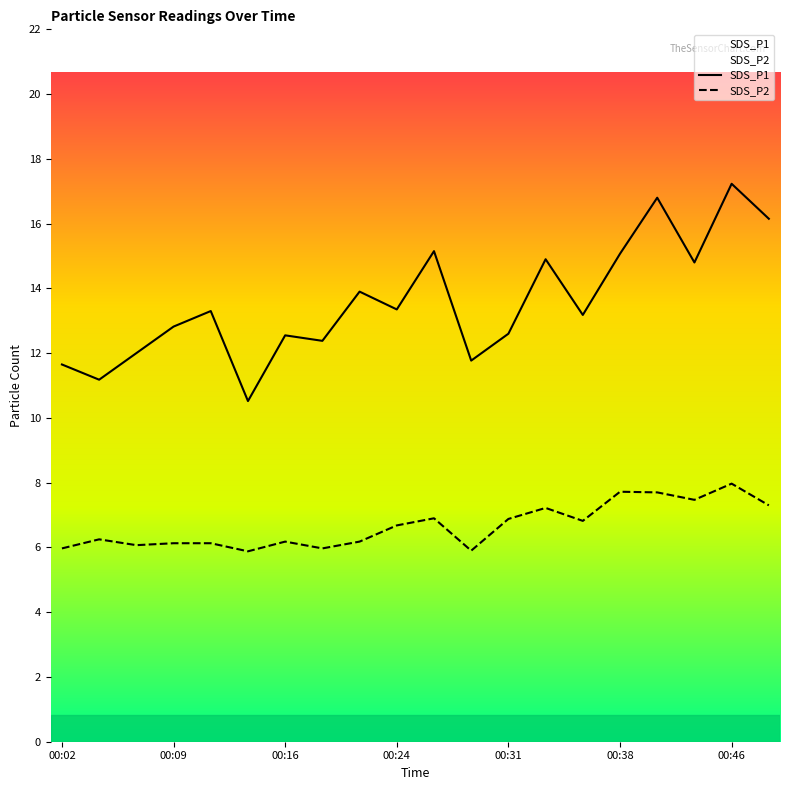

What are all the series names shown in the legend?

SDS_P1, SDS_P2